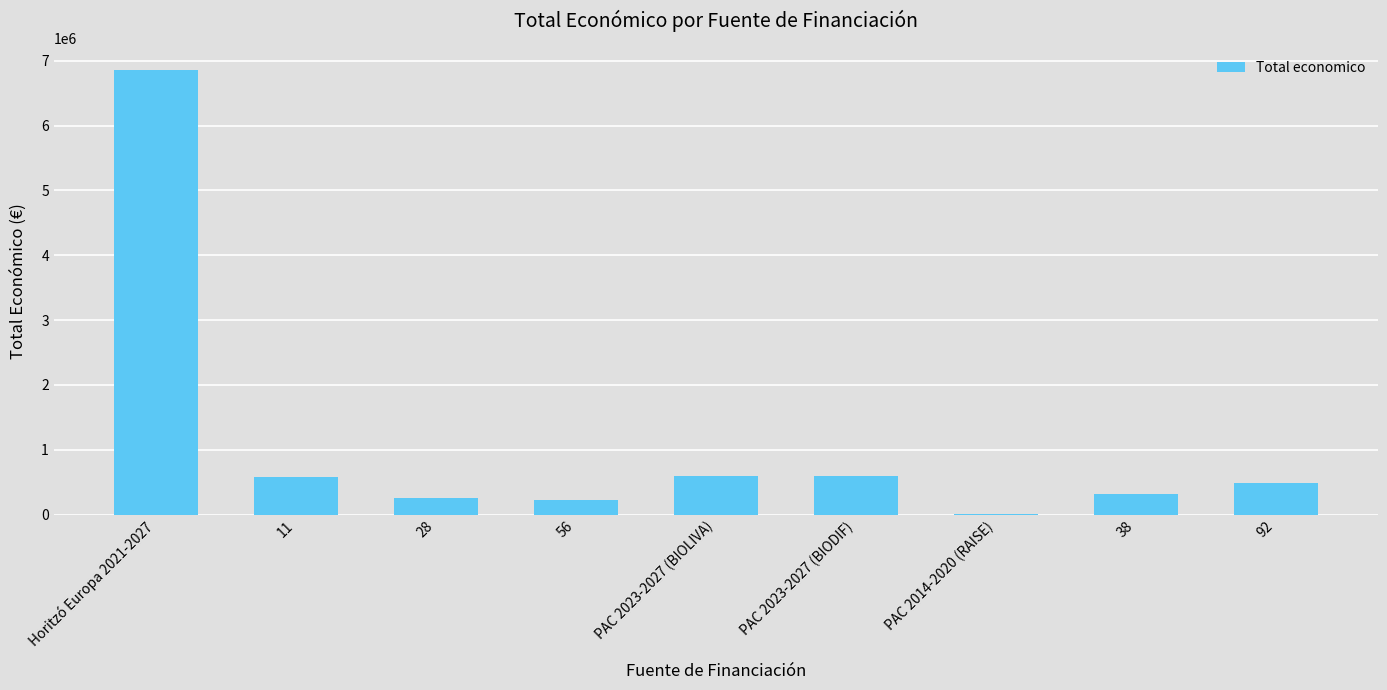

Approximately how many times larger is the value at 11 compared to 56?

2.5